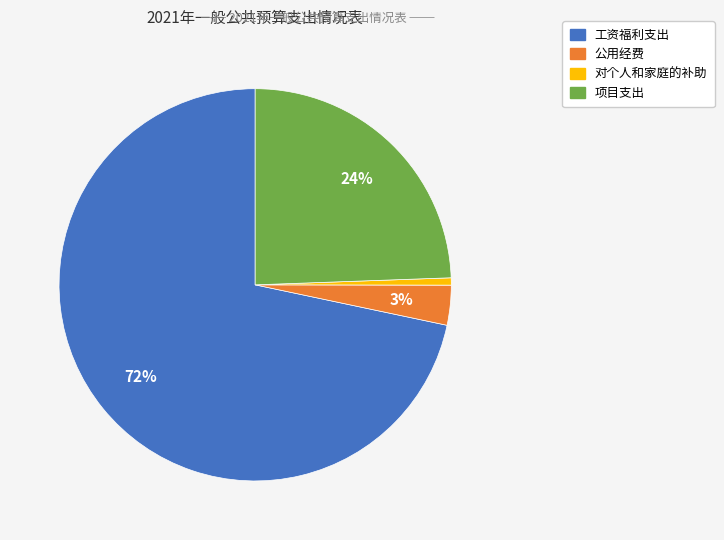

Do 项目支出 and 对个人和家庭的补助 together represent more than half of the pie?

No